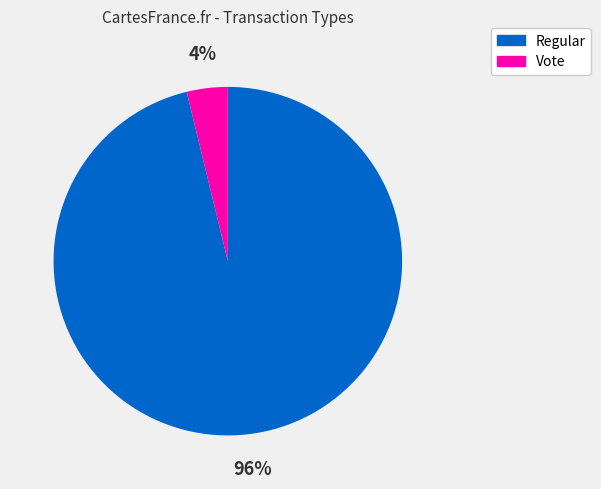

Rank the categories by value from lowest to highest.

Vote, Regular